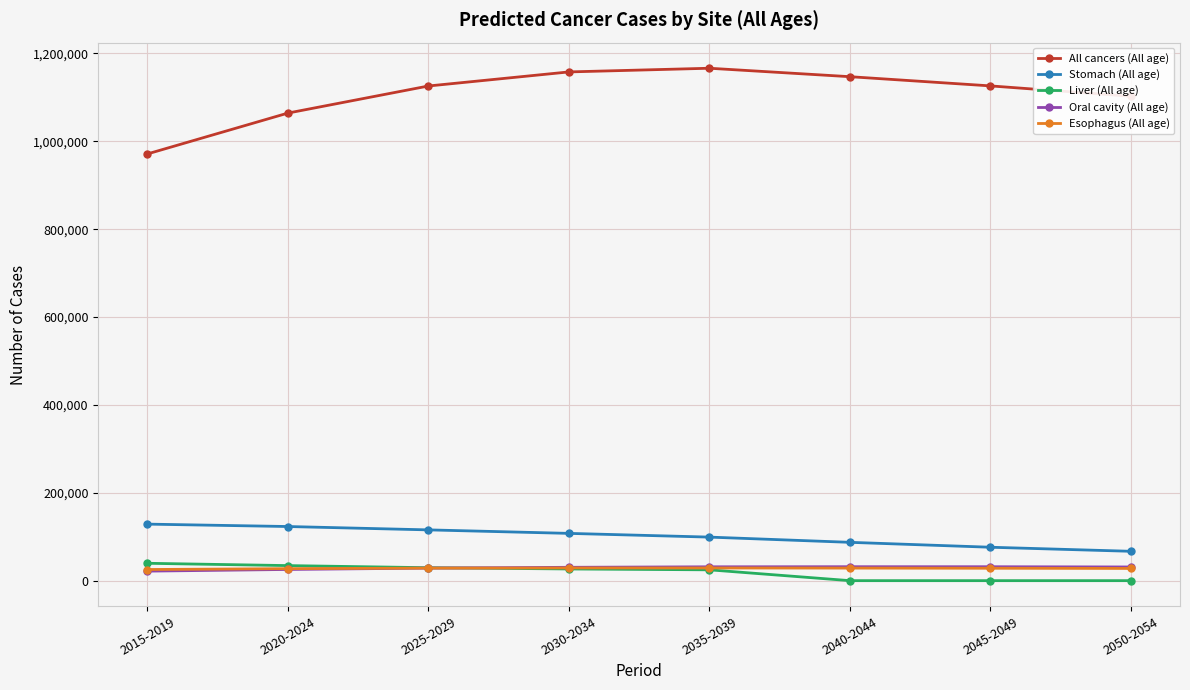

Is the value of Esophagus (All age) at 2035-2039 greater than the value of All cancers (All age) at 2015-2019?

No